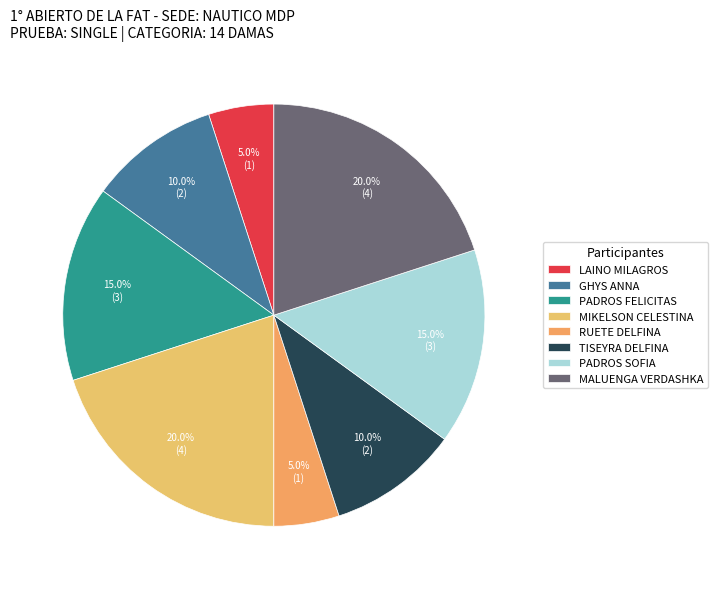

To the nearest percent, what portion does PADROS FELICITAS represent?

15%